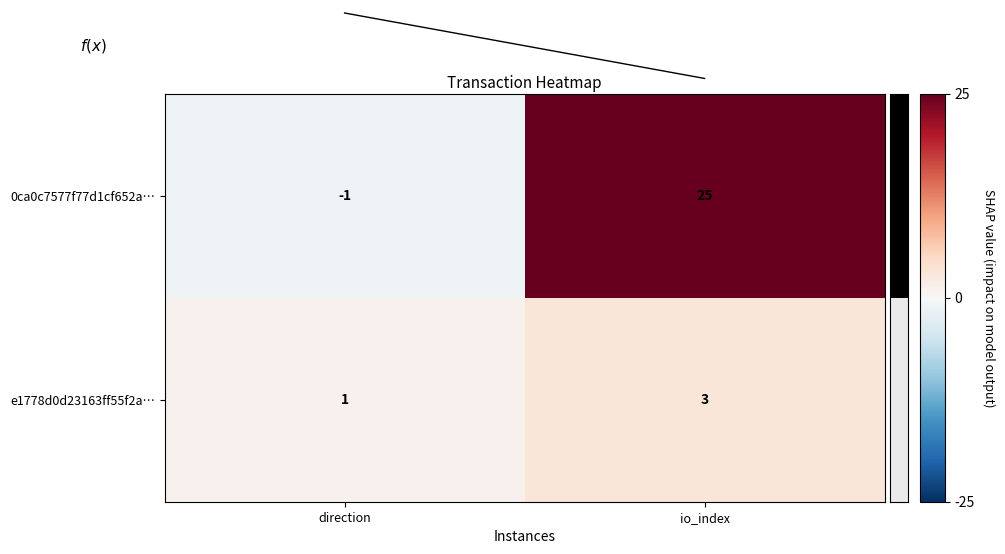

Reading right to left, what are all the values shown in this chart?

0ca0c7577f77d1cf652a…: 25	-1
e1778d0d23163ff55f2a…: 3	1